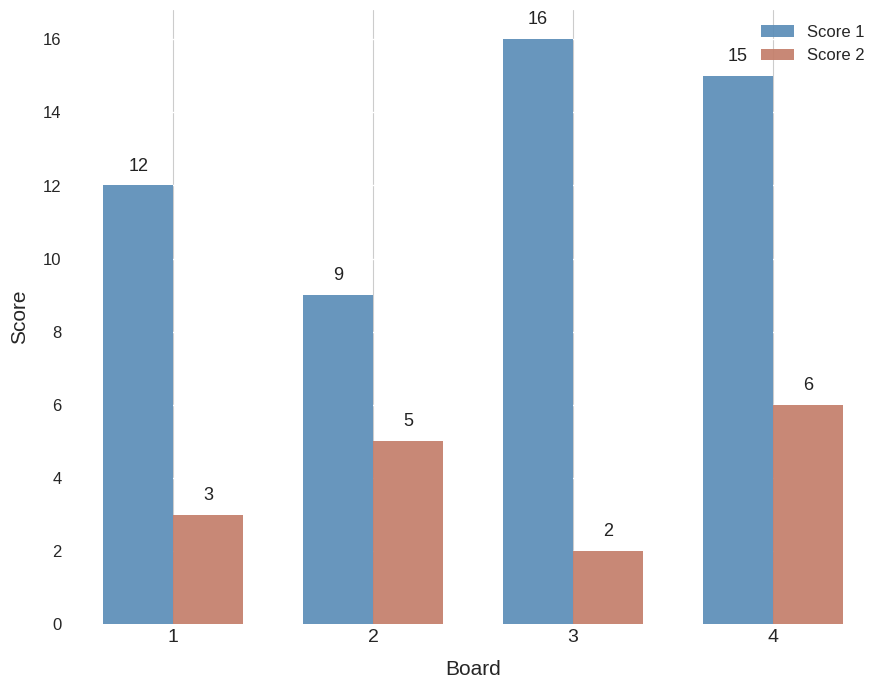

Count the number of categories in the chart.

4